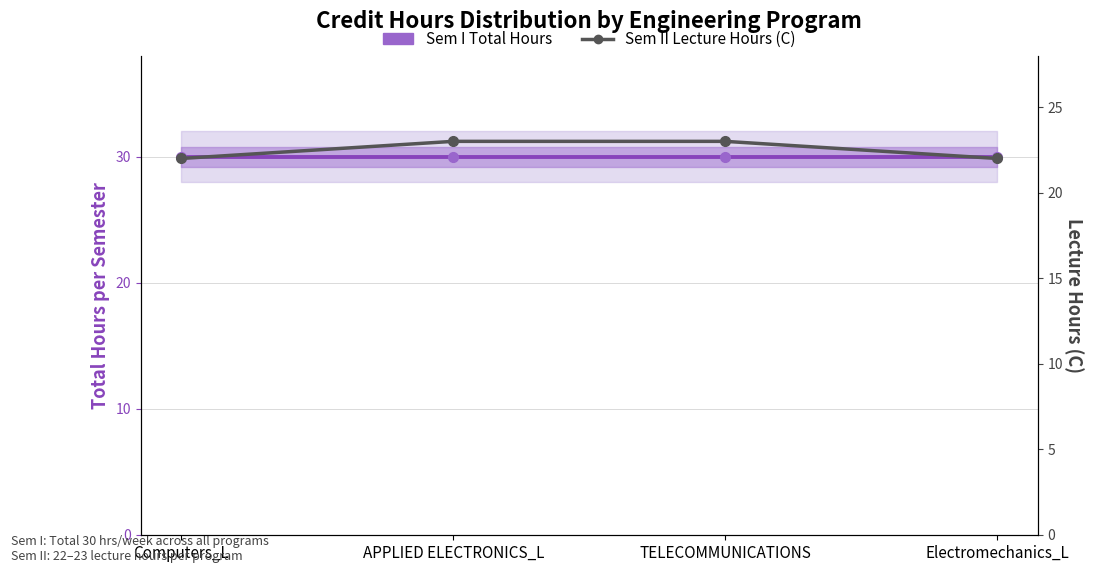

What position from the right is Electromechanics_L?

1